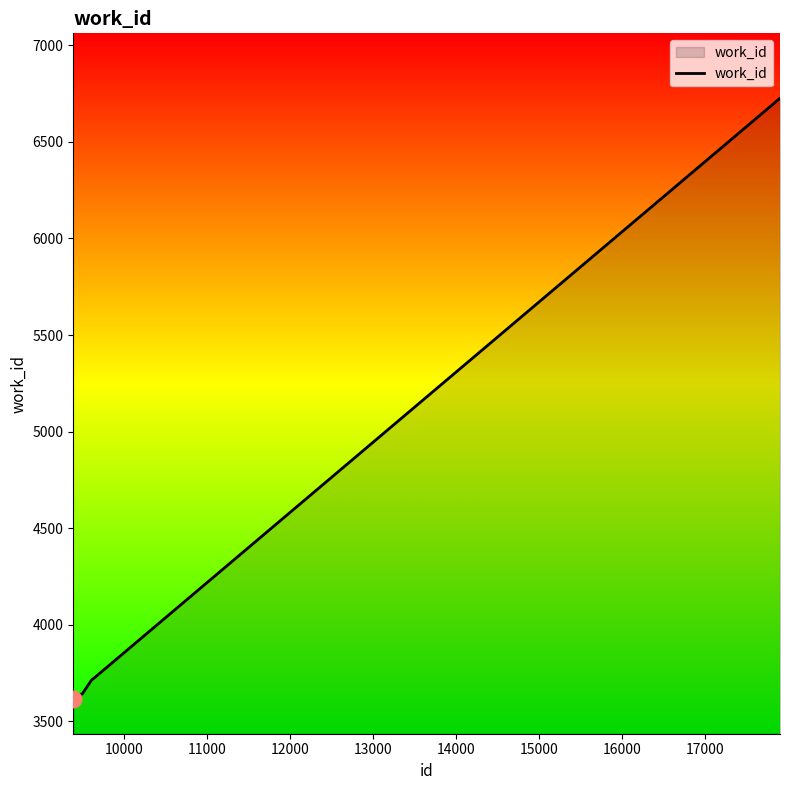

What is the smallest value displayed?

3616